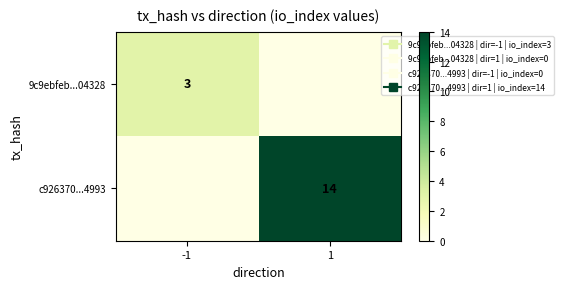

What is the maximum value shown in the chart?

14